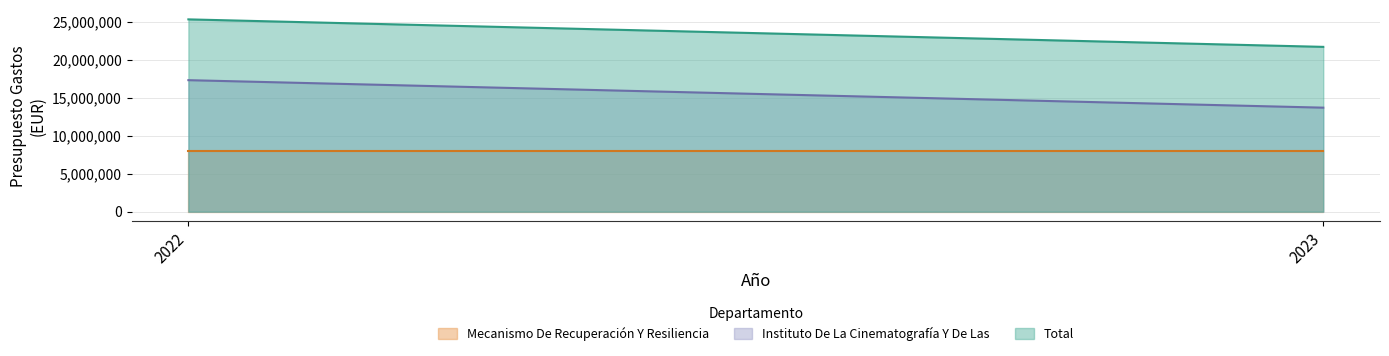

What is the spread (max minus min) of values at 2022?

17308310